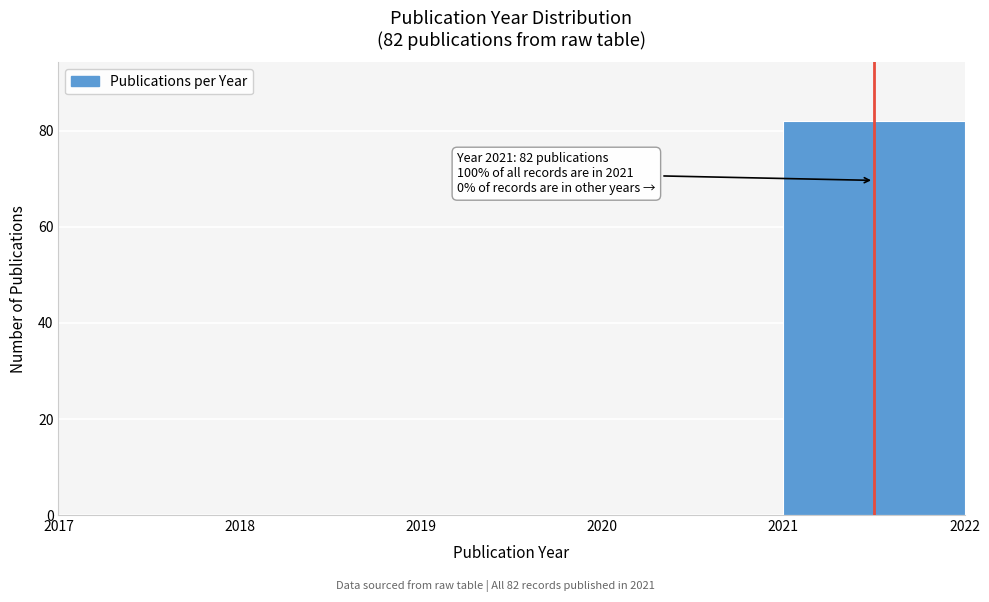

Which range on the x-axis has the tallest bar?

2021 to 2022